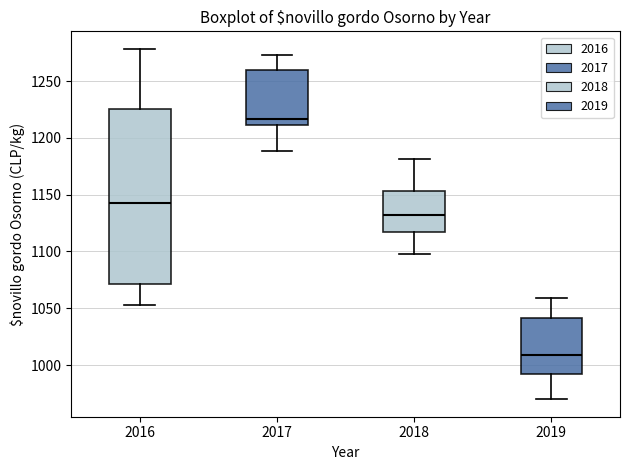

Comparing the boxes themselves (not the whiskers), which one is the tallest?

2016